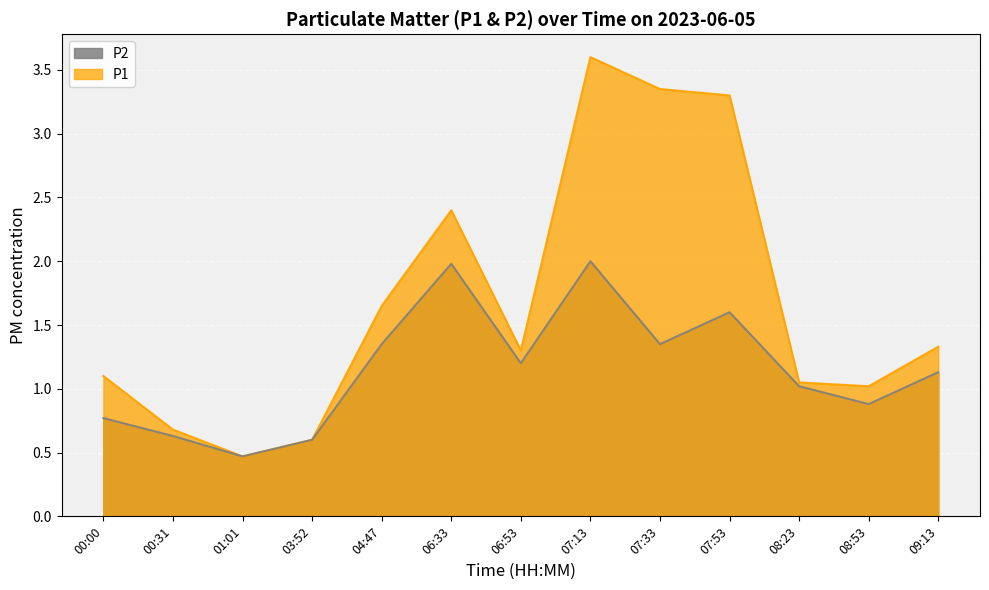

What is the minimum value for P1?

0.5